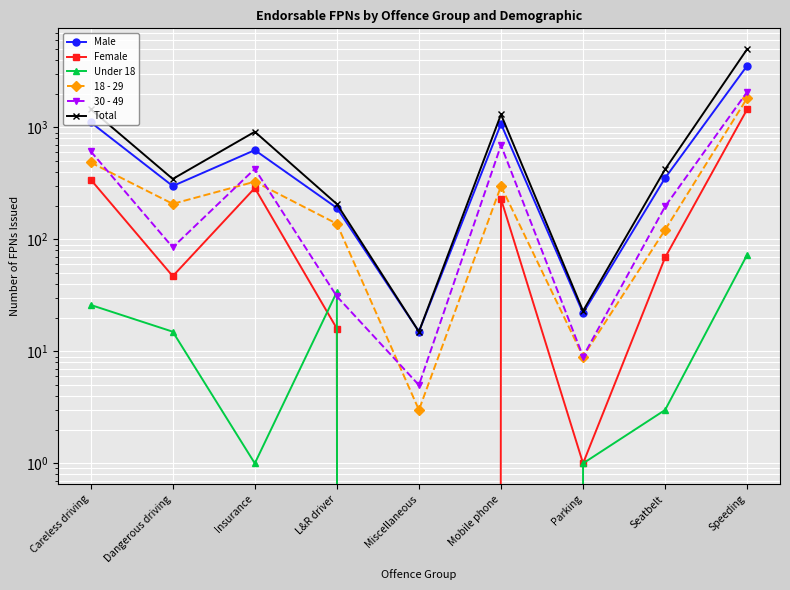

True or false: Total and Female intersect in this chart.

False